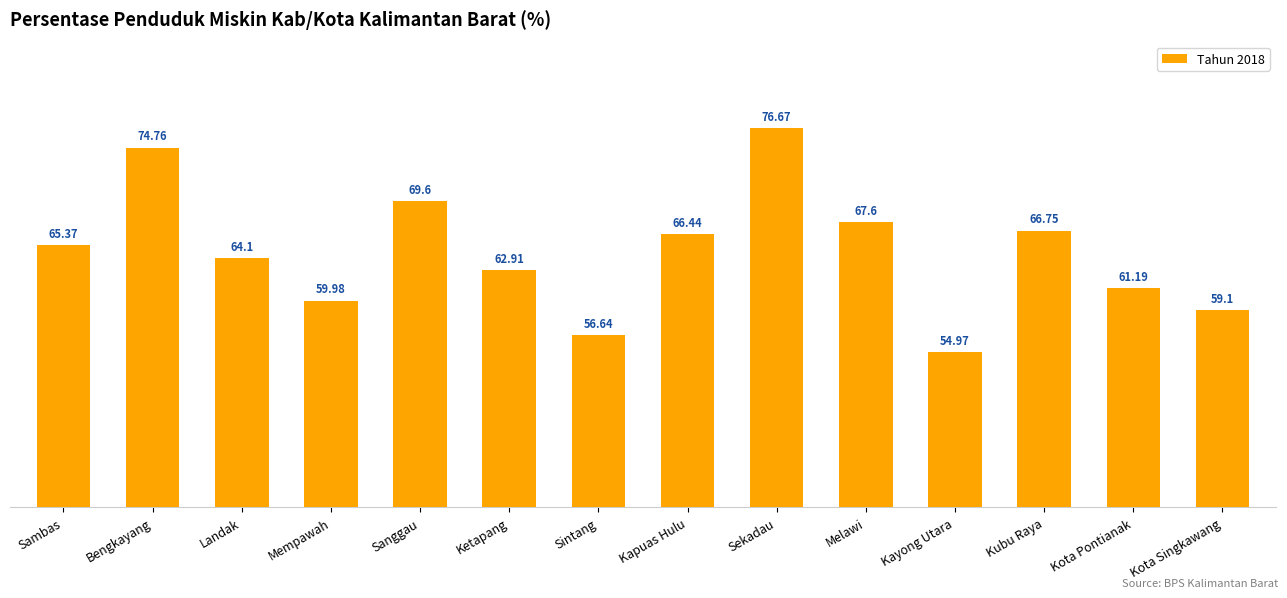

True or false: the data shows 61.2 at Kota Pontianak.

True